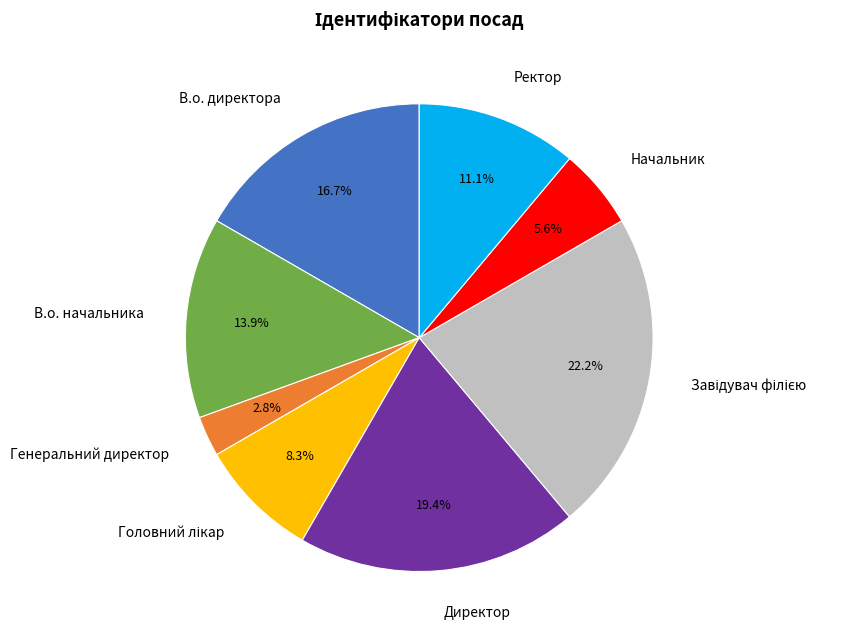

What portion of the pie excludes Директор?

80.6%